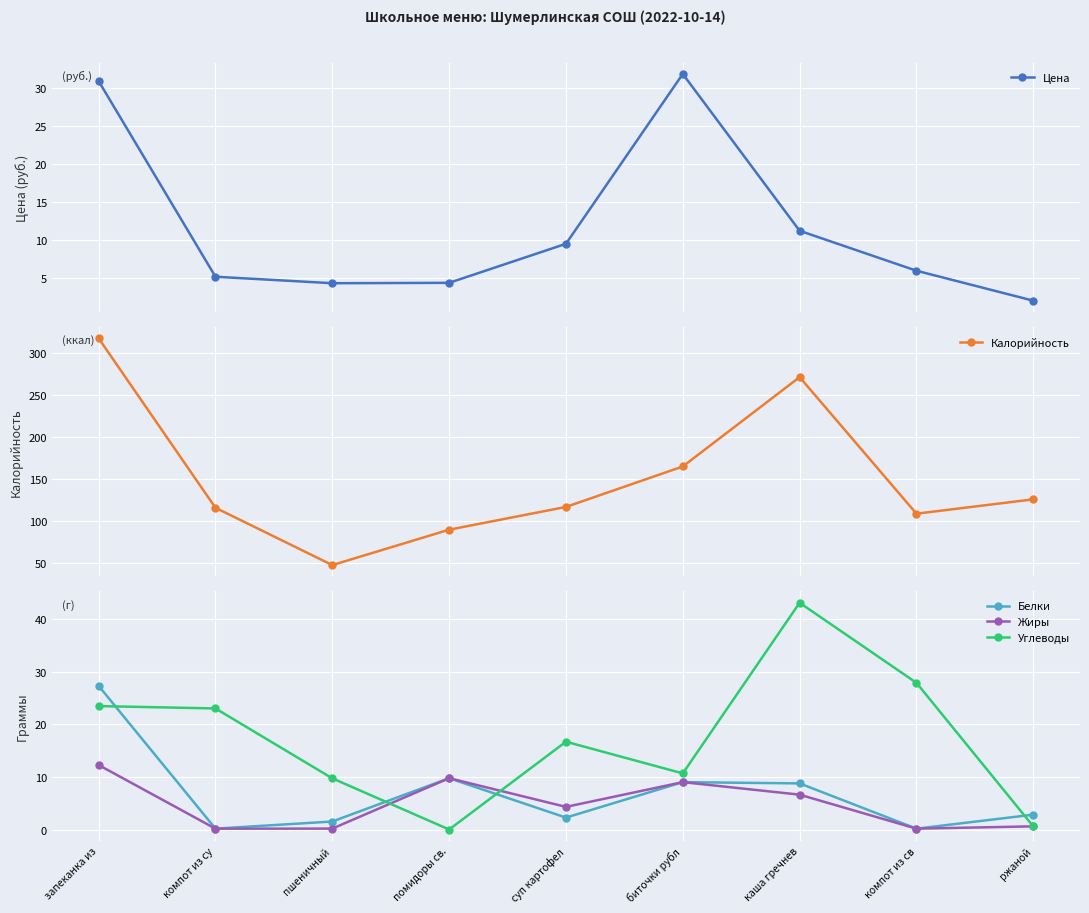

What is the difference between the highest and lowest values at суп картофел?

114.7